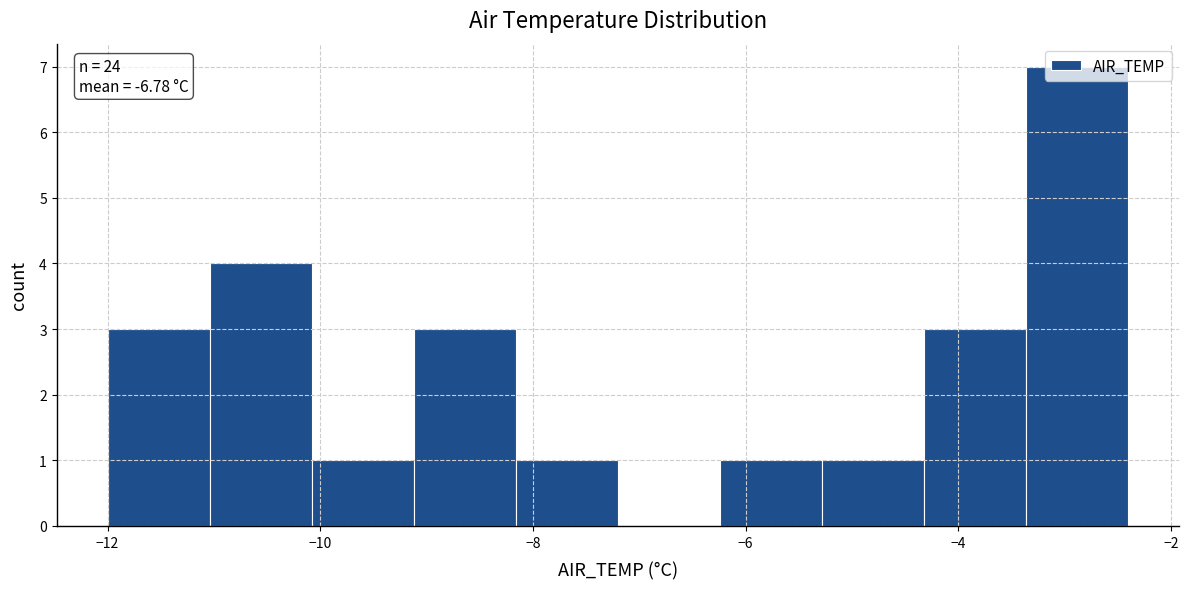

Which range on the x-axis has the tallest bar?

-3.36 to -2.40